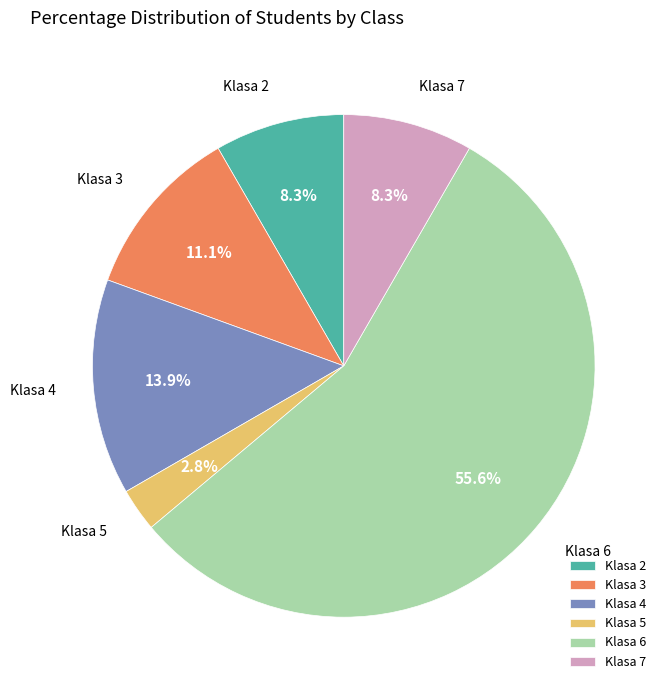

Combined, what portion of the pie is Klasa 5 and Klasa 3?

13.9%